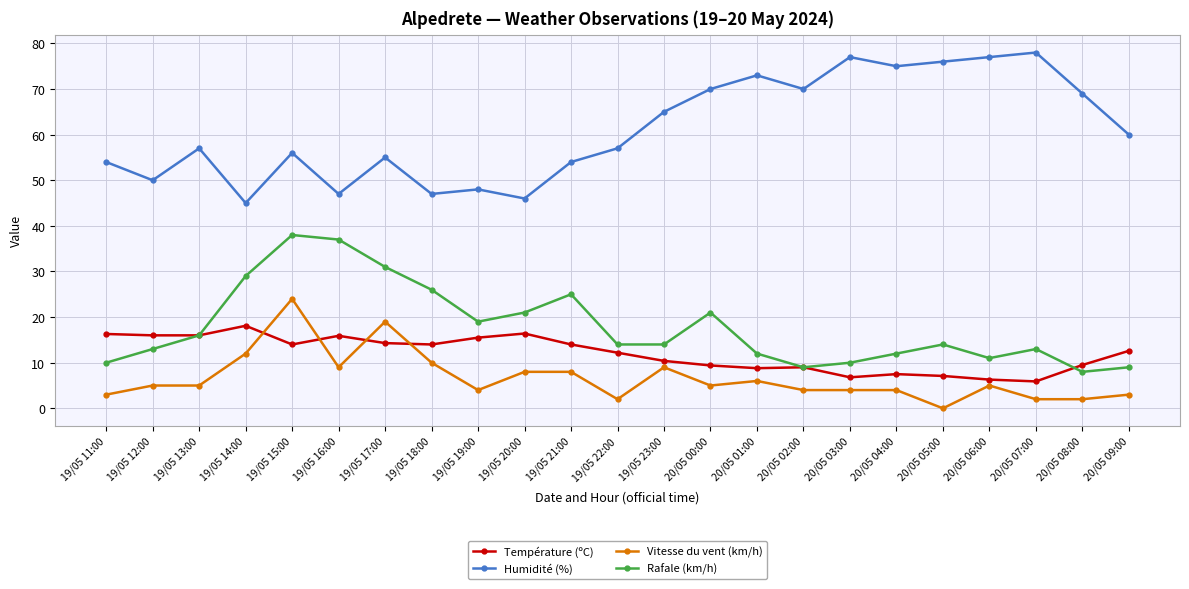

True or false: Vitesse du vent (km/h) and Humidité (%) cross at least once.

False